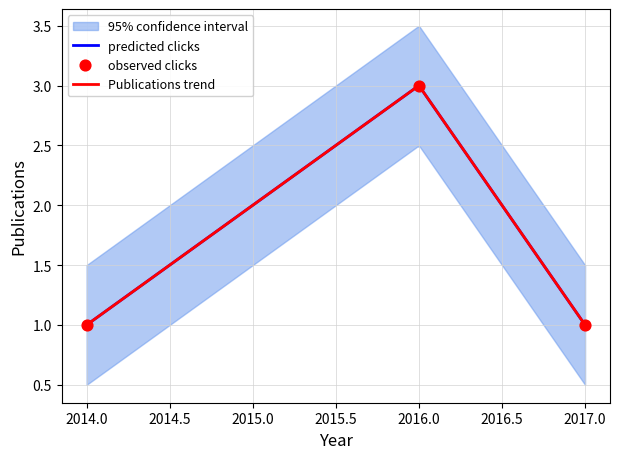

Which has a higher value, 2017 or 2014?

2017